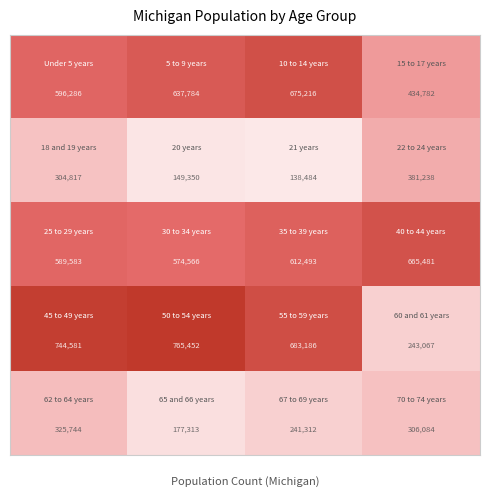

At how many categories does at least one series exceed 160675?

4